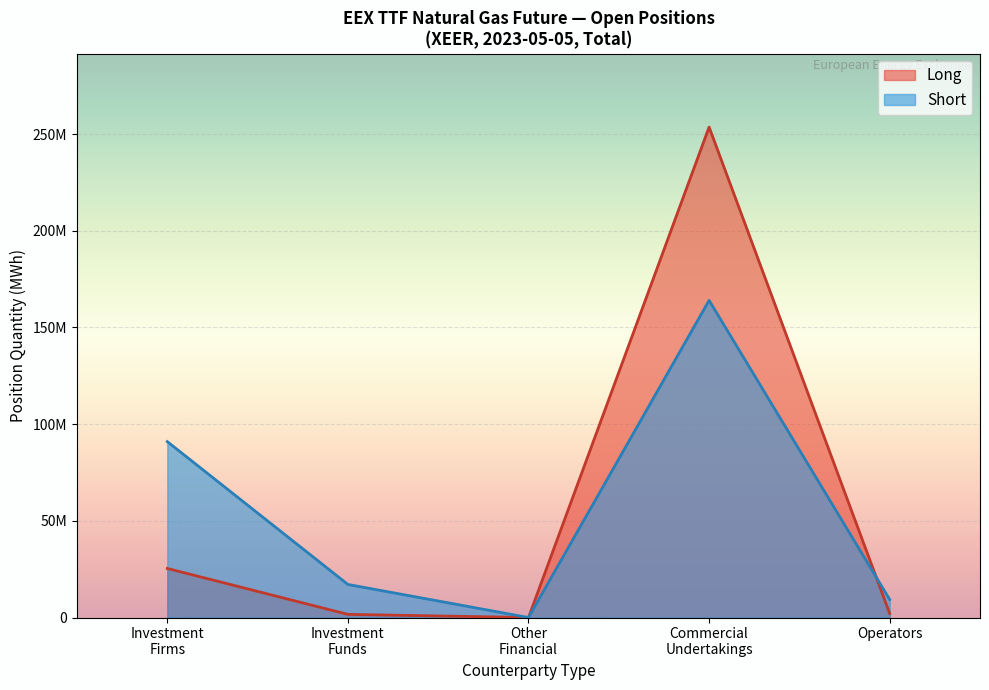

Does the chart display data point markers on the line(s)?

No